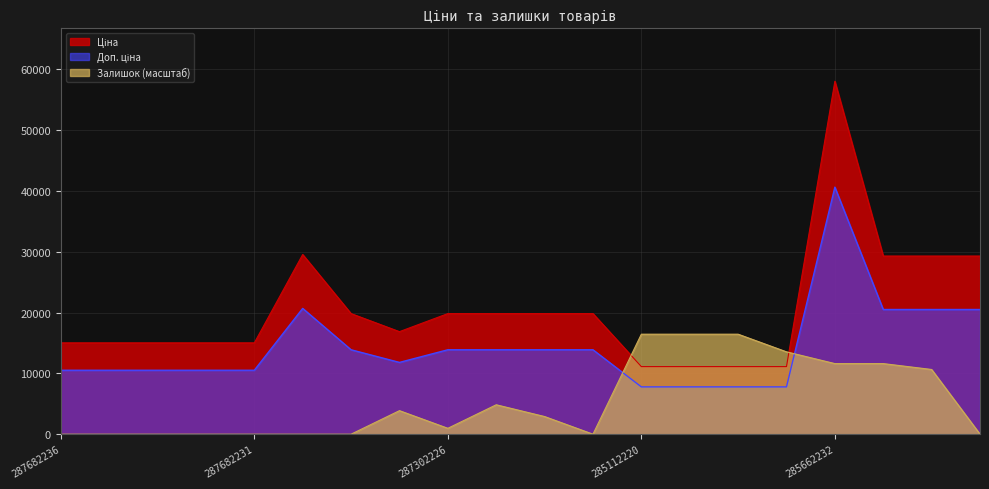

What is the label of the 1st point from the right?

285642234